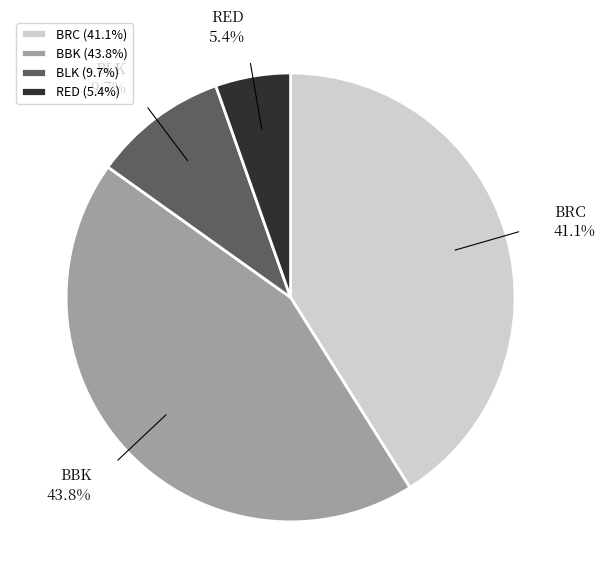

What percentage do BRC and BBK together represent?

84.9%